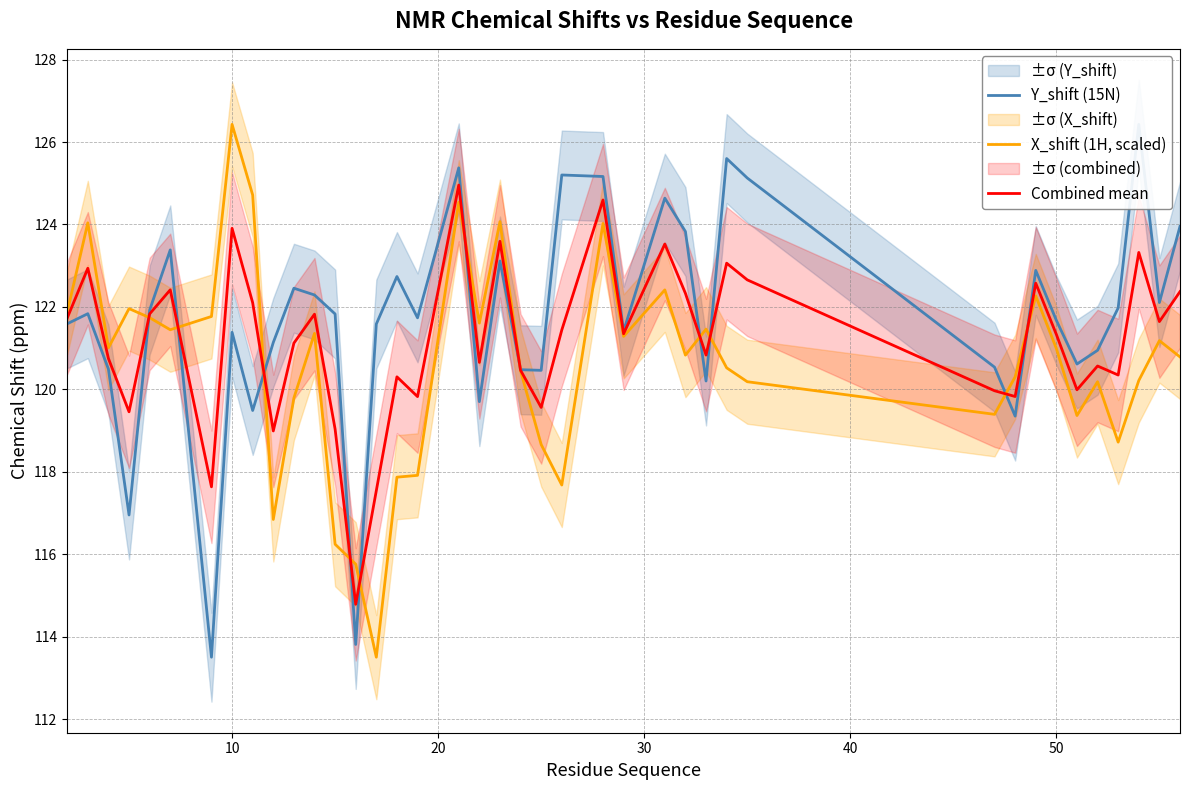

At 10, list the series in order from smallest to largest.

Y_shift (15N), Combined mean, X_shift (1H, scaled)